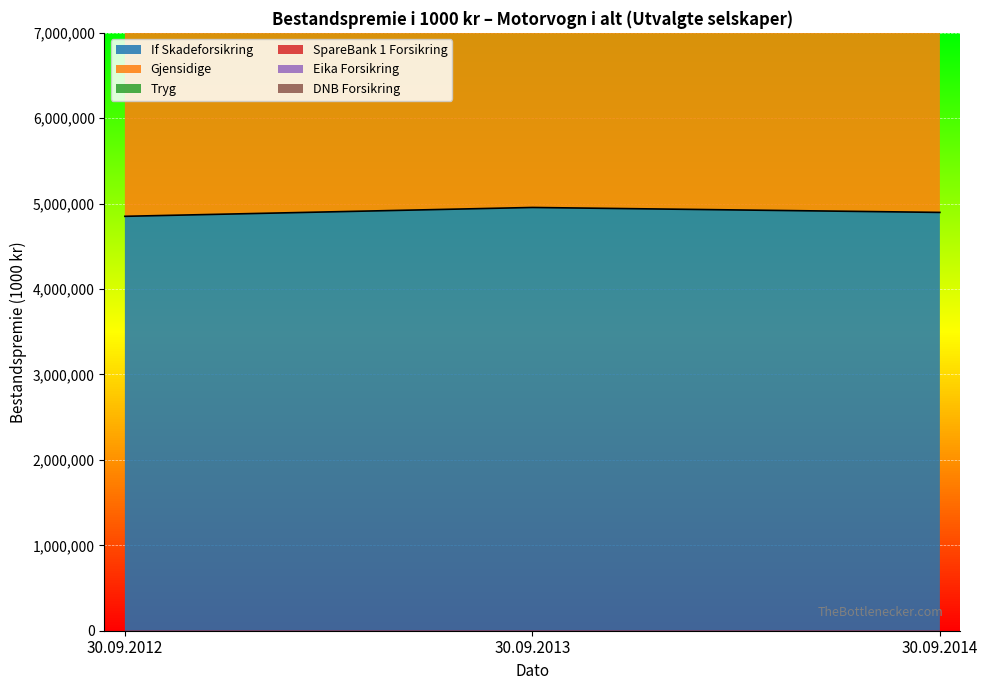

At which label does Gjensidige reach its peak?

30.09.2014